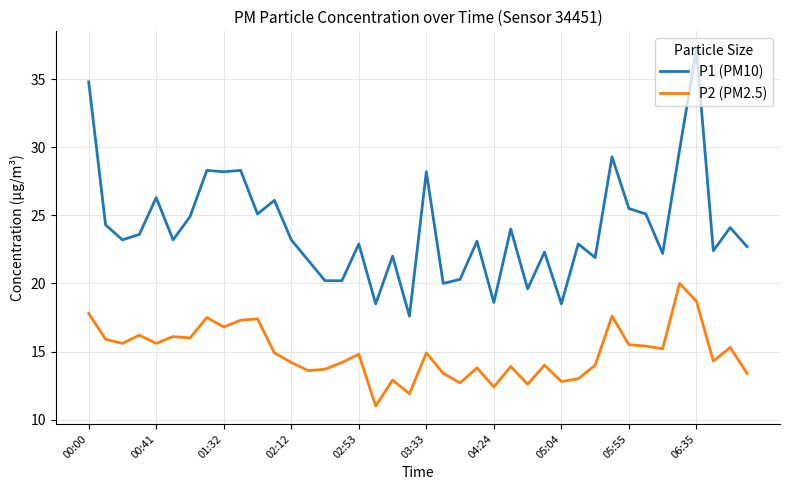

What is the maximum value shown in the chart?

37.2